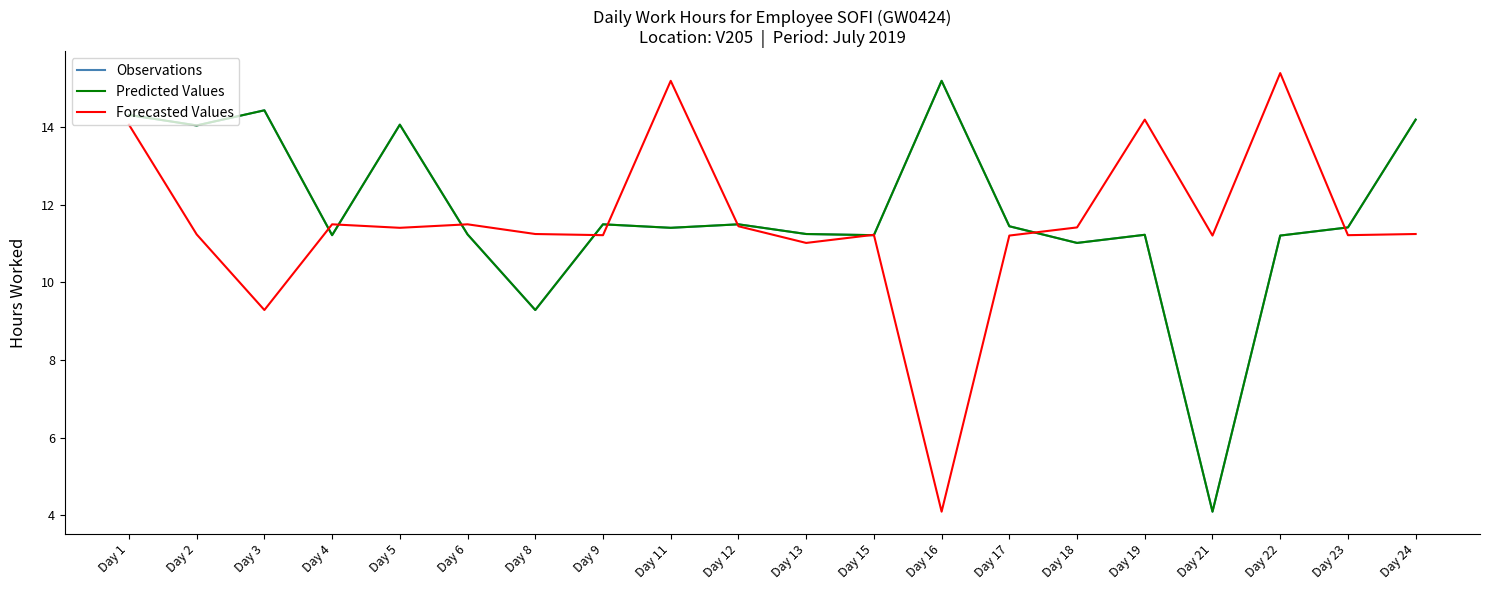

What is the sum of all Forecasted Values values?

230.4